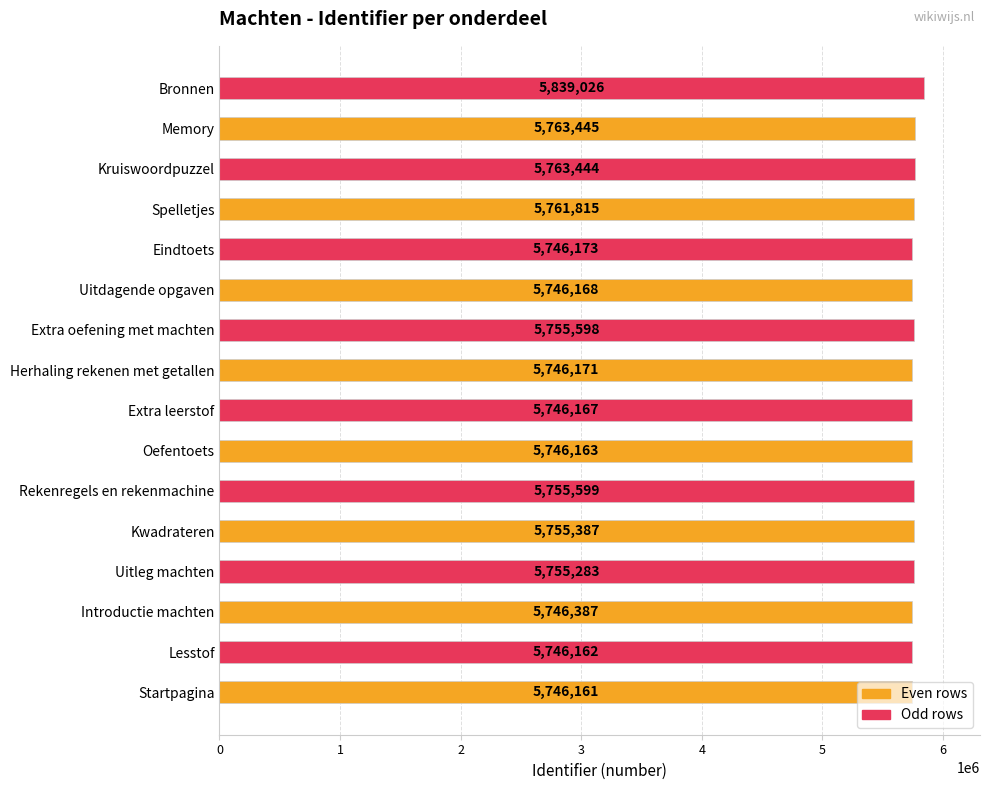

Which category has the lowest value across all series?

Startpagina